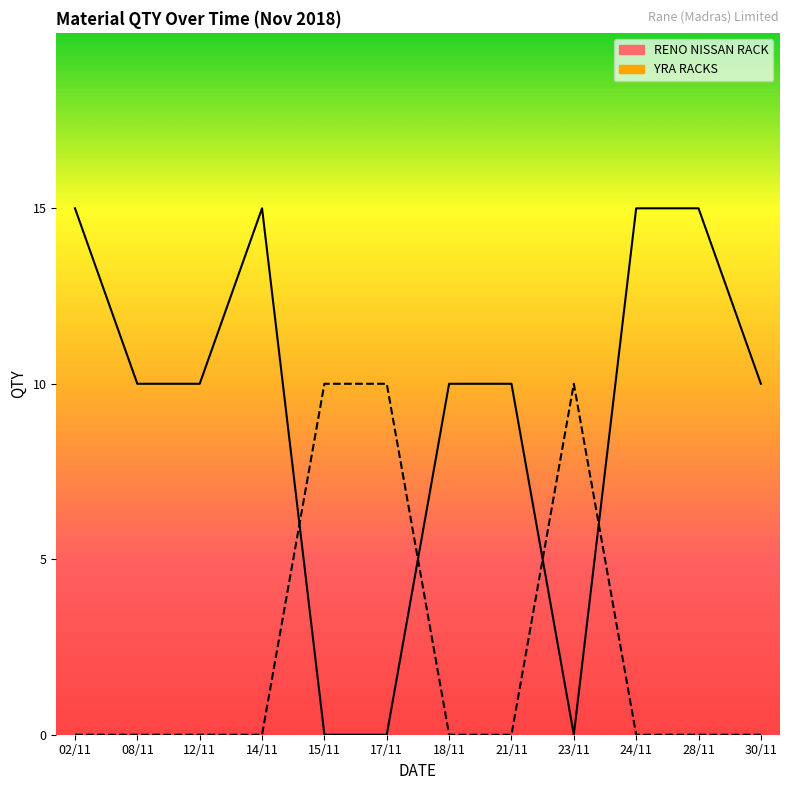

The RENO NISSAN RACK series shows 14 at 12/11. True or false?

False